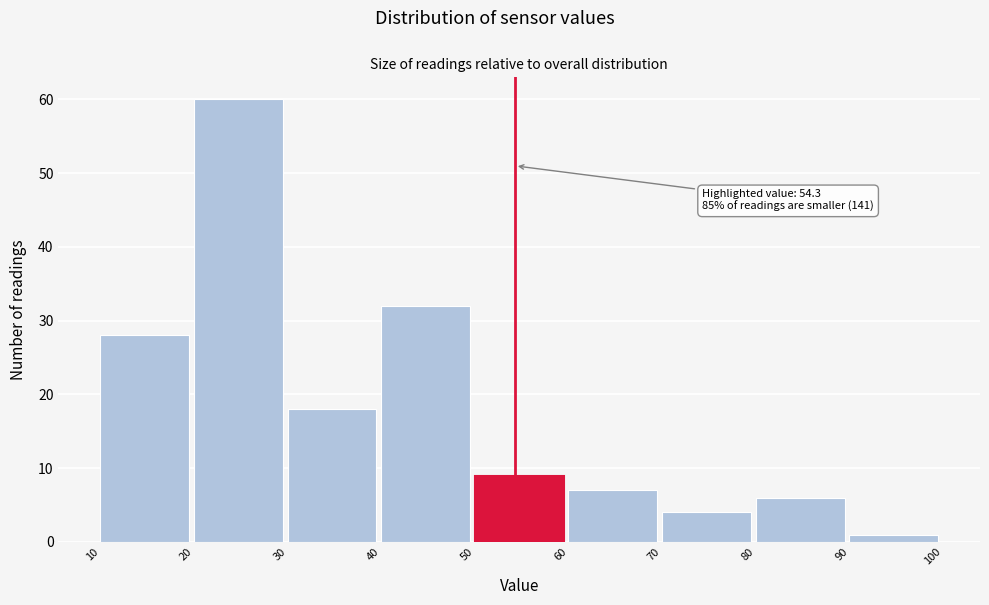

Over which range of the x-axis is the bar tallest?

20 to 30